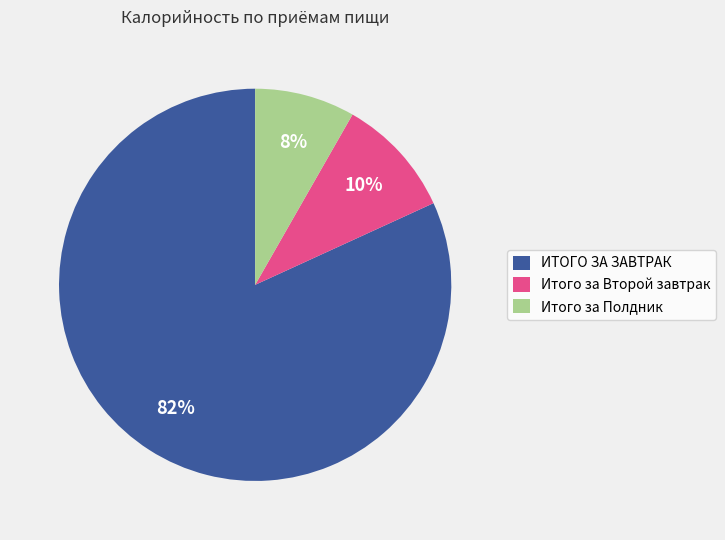

Is the sum of Итого за Второй завтрак and ИТОГО ЗА ЗАВТРАК greater than half?

Yes